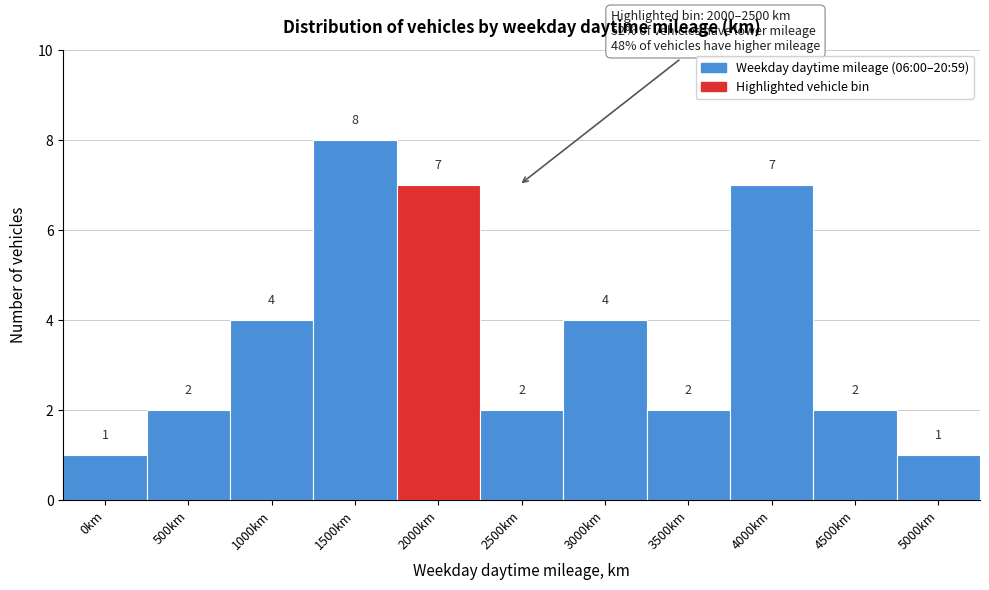

Reading left to right, transcribe all the data shown in this chart.

1	2	4	8	7	2	4	2	7	2	1